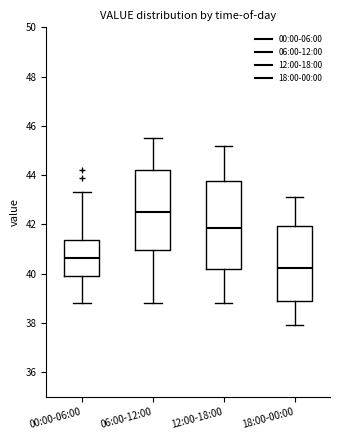

Which box has the lowest median line?

18:00-00:00